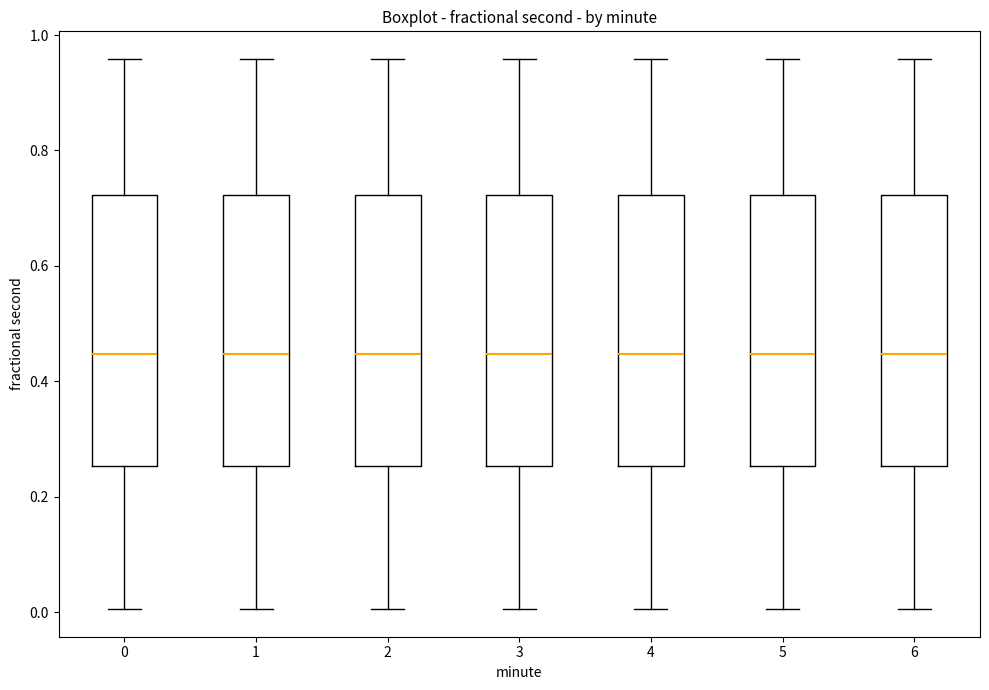

Reading left to right, transcribe this box plot: for each box, give where its median line is, the range the box spans, and where its two whiskers end, as read against the y-axis. The values are not printed on the chart, so give them approximately, as read against the axis.

0: median 0.44, box 0.26 to 0.72, whiskers 0.00 to 0.96
1: median 0.44, box 0.26 to 0.72, whiskers 0.00 to 0.96
2: median 0.44, box 0.26 to 0.72, whiskers 0.00 to 0.96
3: median 0.44, box 0.26 to 0.72, whiskers 0.00 to 0.96
4: median 0.44, box 0.26 to 0.72, whiskers 0.00 to 0.96
5: median 0.44, box 0.26 to 0.72, whiskers 0.00 to 0.96
6: median 0.44, box 0.26 to 0.72, whiskers 0.00 to 0.96